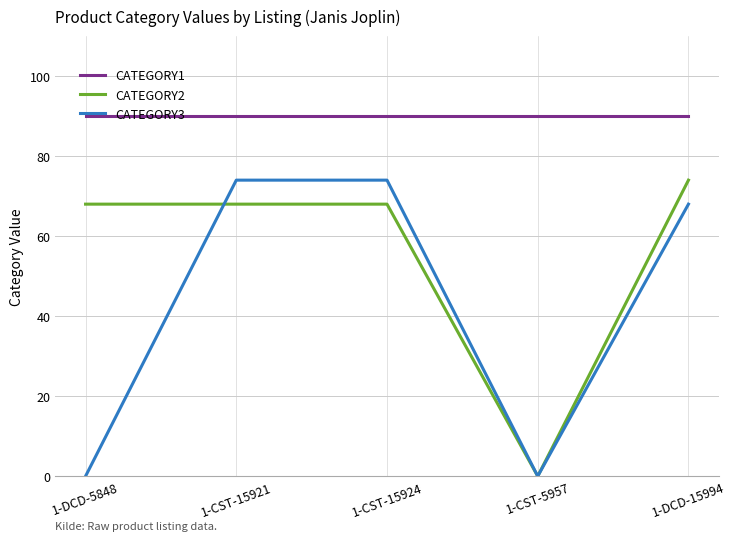

Rank the series at 1-DCD-5848 from lowest to highest value.

CATEGORY3, CATEGORY2, CATEGORY1